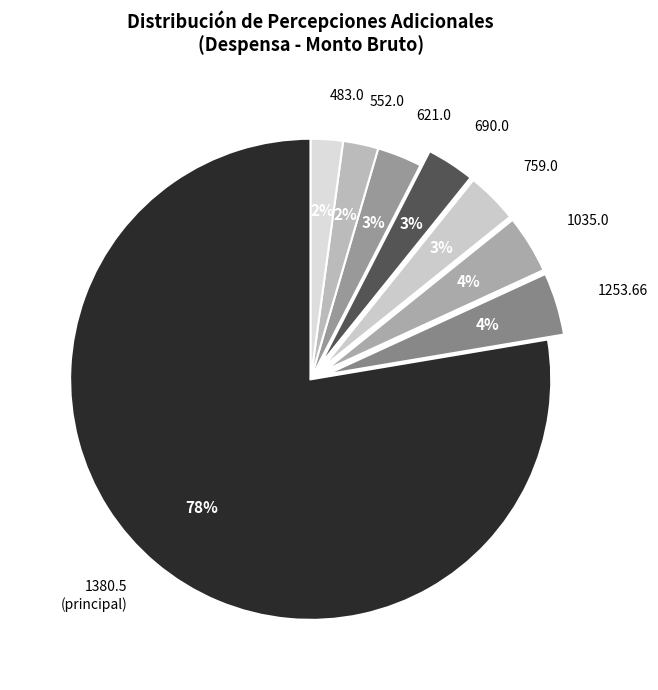

How many segments does this pie chart have?

8